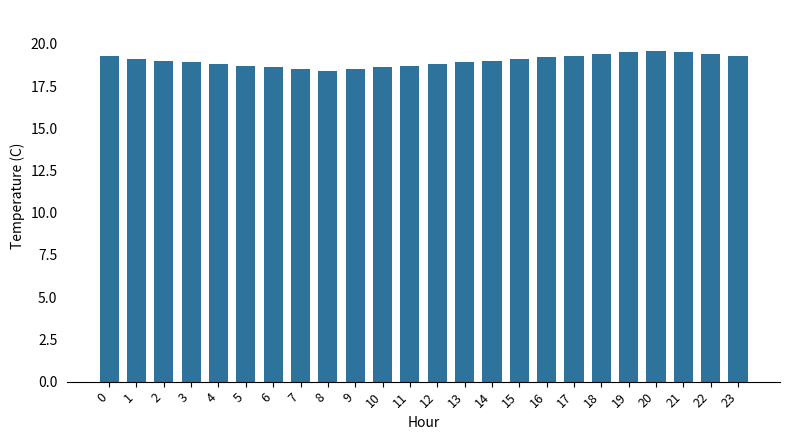

Count the number of categories in the chart.

24